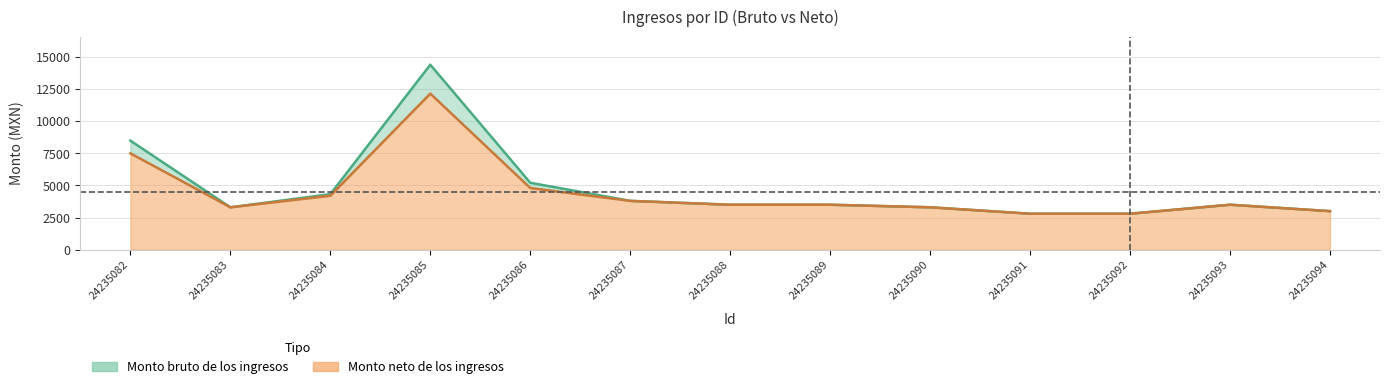

Where is Monto neto de los ingresos nearest to the value 7475?

24235082